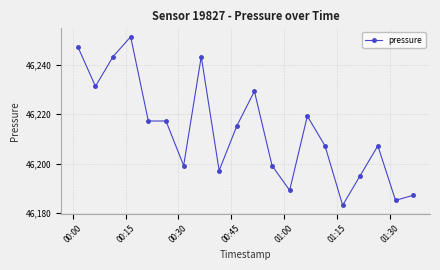

What is the difference between the maximum and minimum values?

68.2